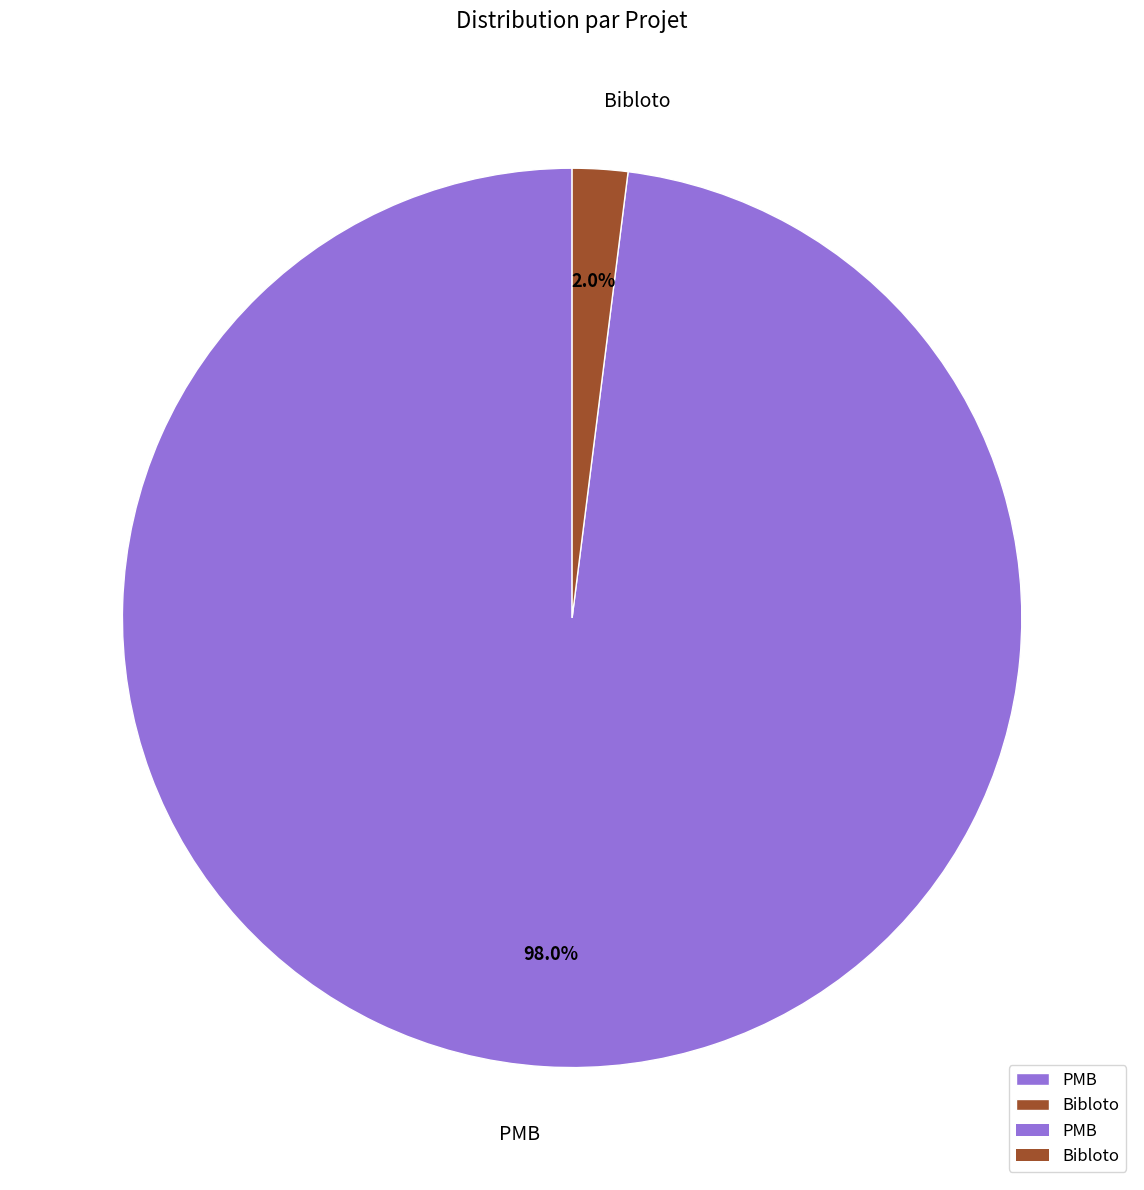

What is the largest slice in the pie chart?

PMB